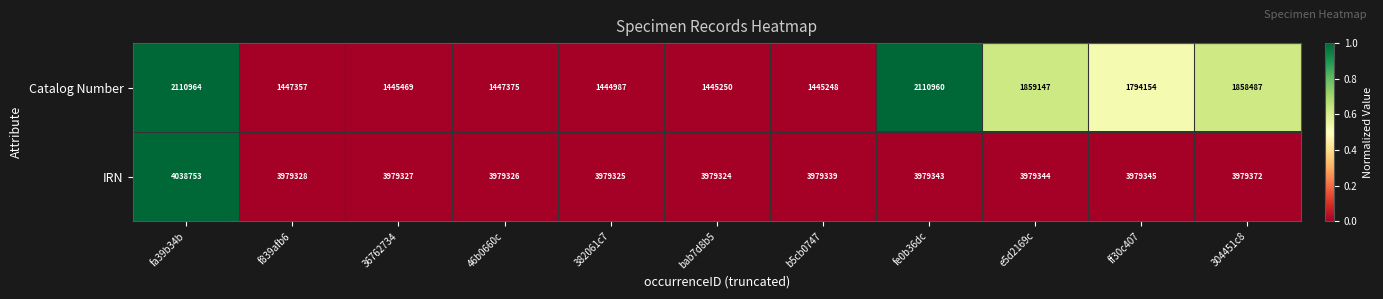

Rank the series at bab7d8b5 from highest to lowest value.

IRN, Catalog Number